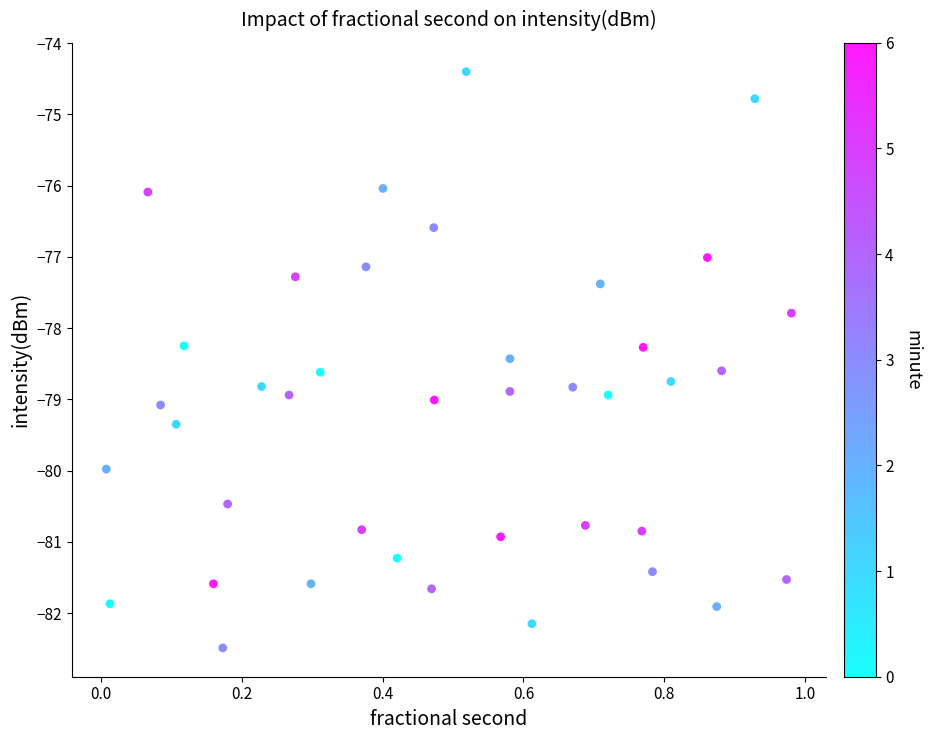

What is the range of X values (max minus min)?

1.0